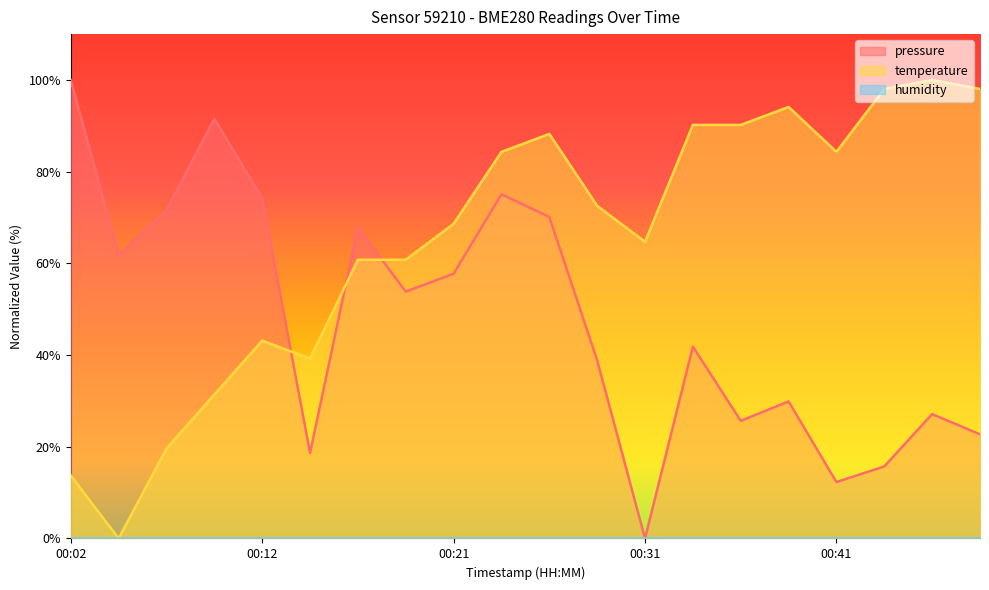

Does the chart display data point markers on the line(s)?

No